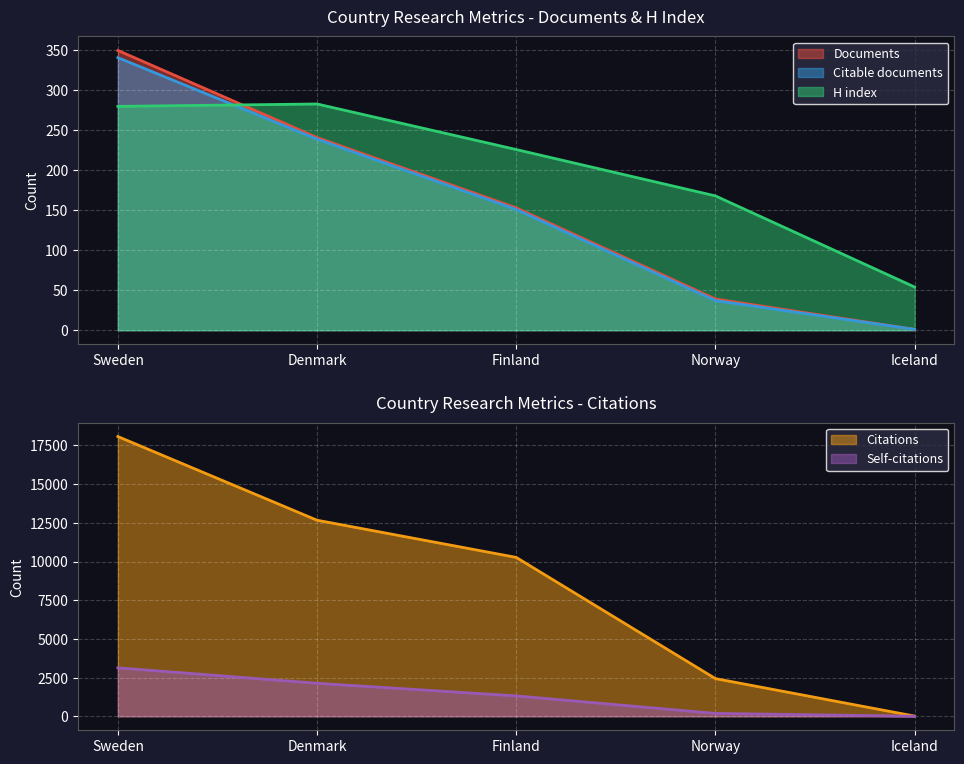

What are all the series names shown in the legend?

Documents, Citable documents, Citations, Self-citations, H index